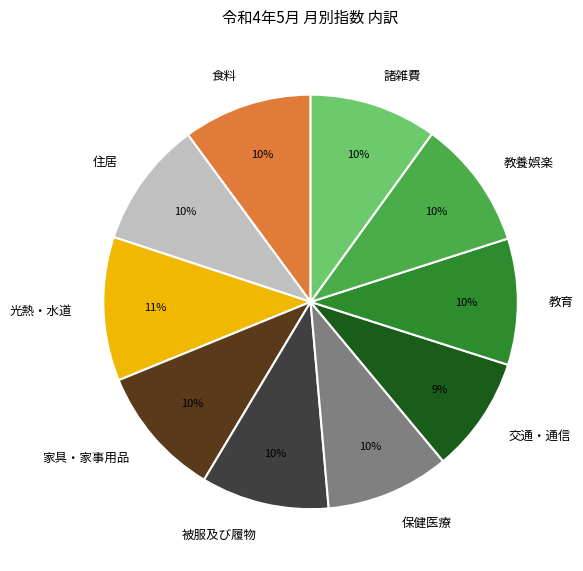

To the nearest percent, what portion does 教育 represent?

10%